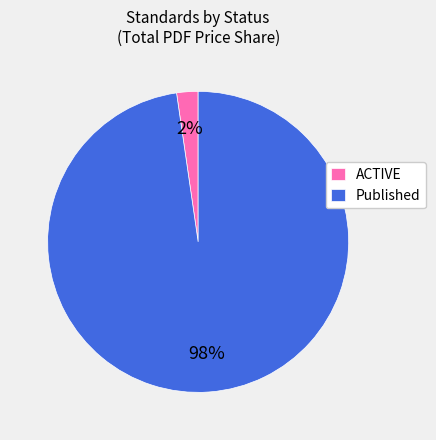

Which category has the biggest portion of the pie?

Published